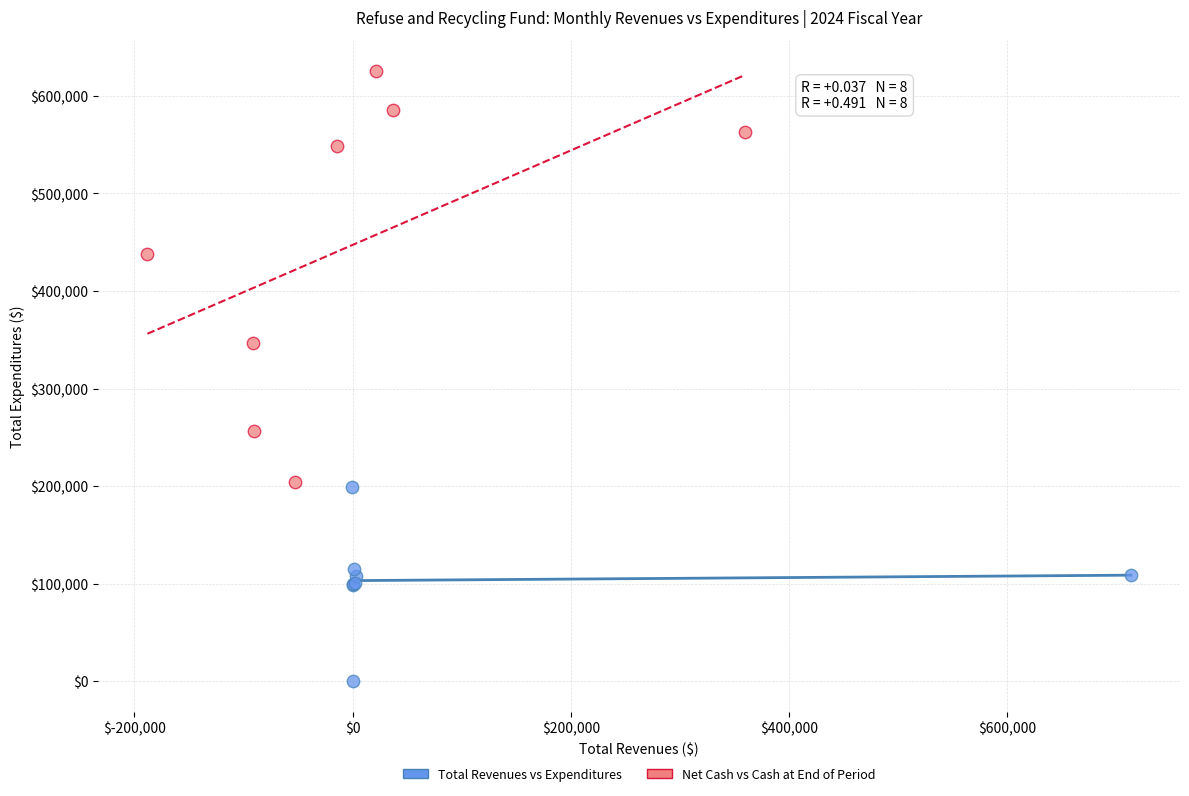

Which series reaches the minimum Y coordinate?

Total Revenues vs Expenditures